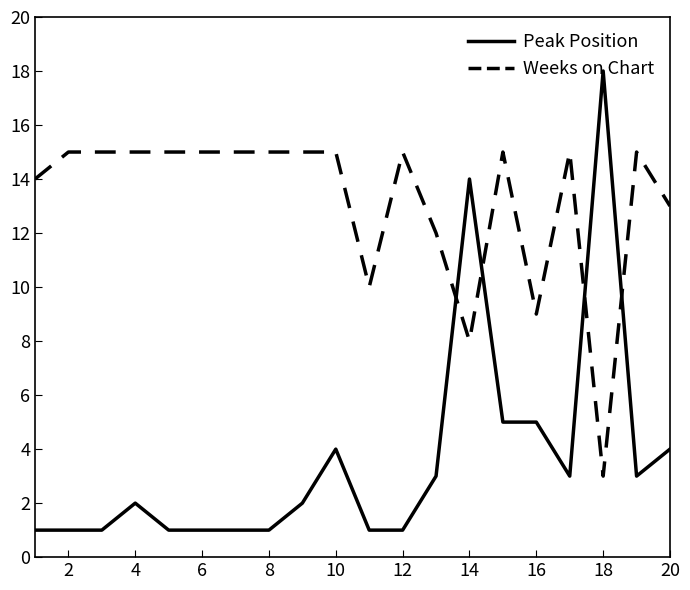

Which series has the widest spread of values?

Peak Position